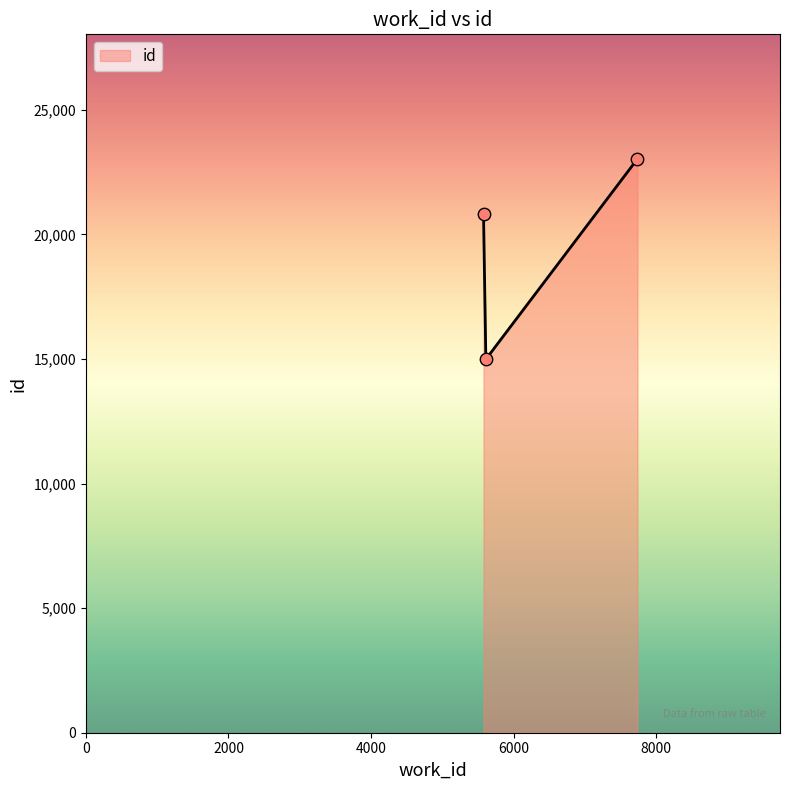

What is the greatest value displayed?

23035